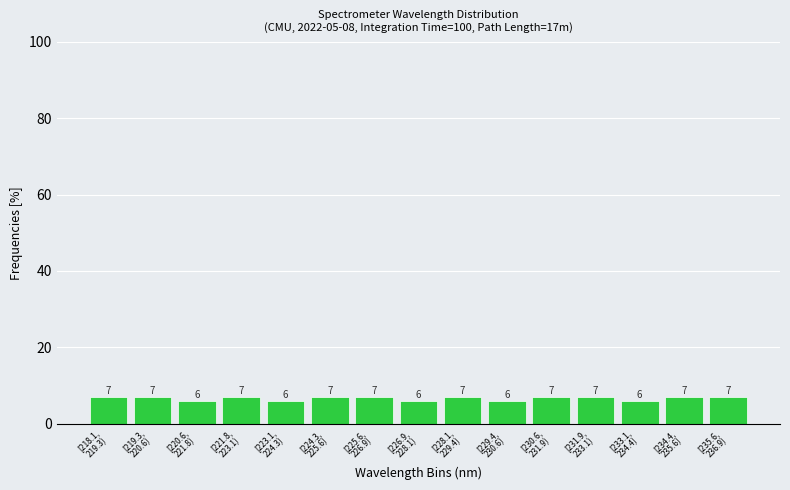

Reading left to right, list all the values displayed in this chart.

7.0	7.0	6.0	7.0	6.0	7.0	7.0	6.0	7.0	6.0	7.0	7.0	6.0	7.0	7.0